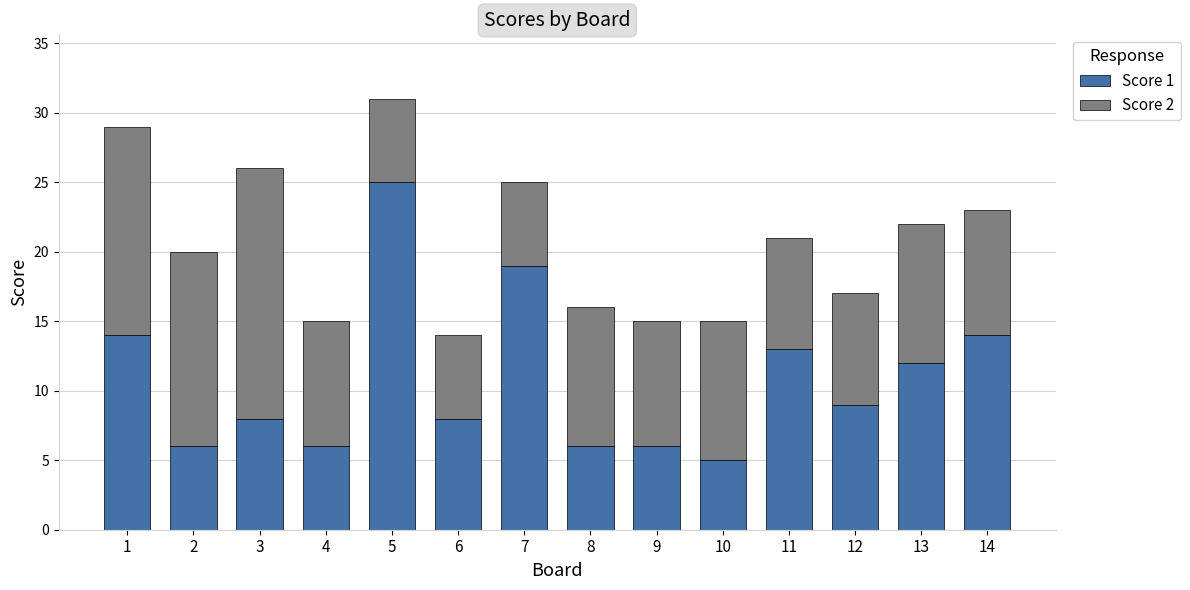

Which category has the highest value in the Score 1 series?

5